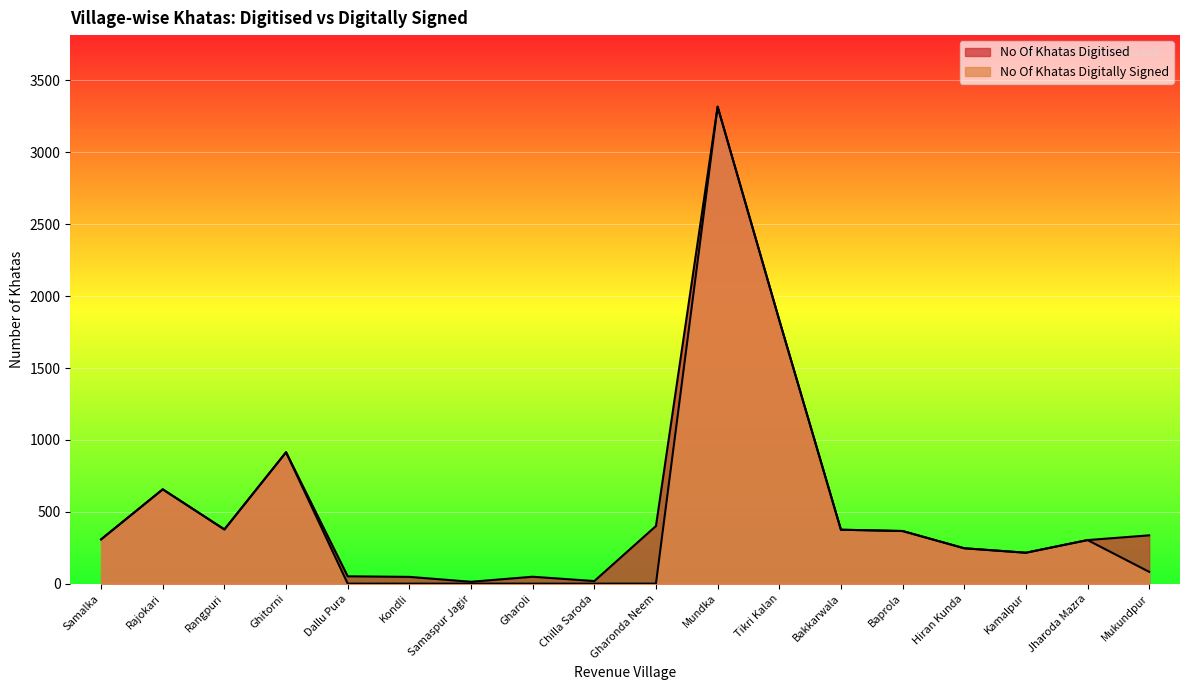

What is the label of the 10th point from the right?

Chilla Saroda